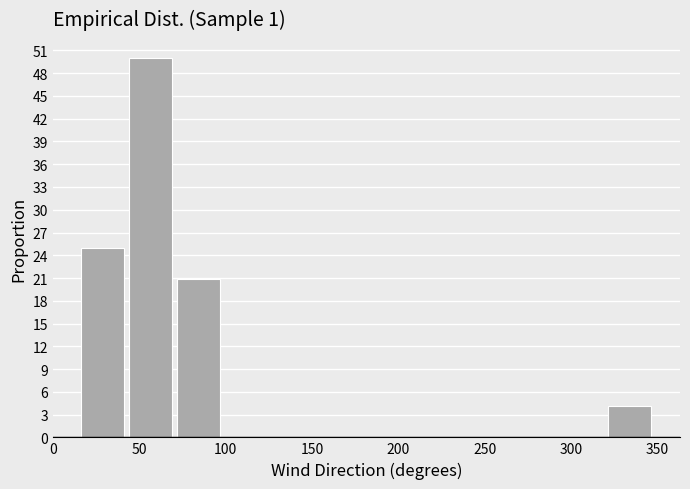

Over which range of the x-axis is the bar tallest?

45 to 70